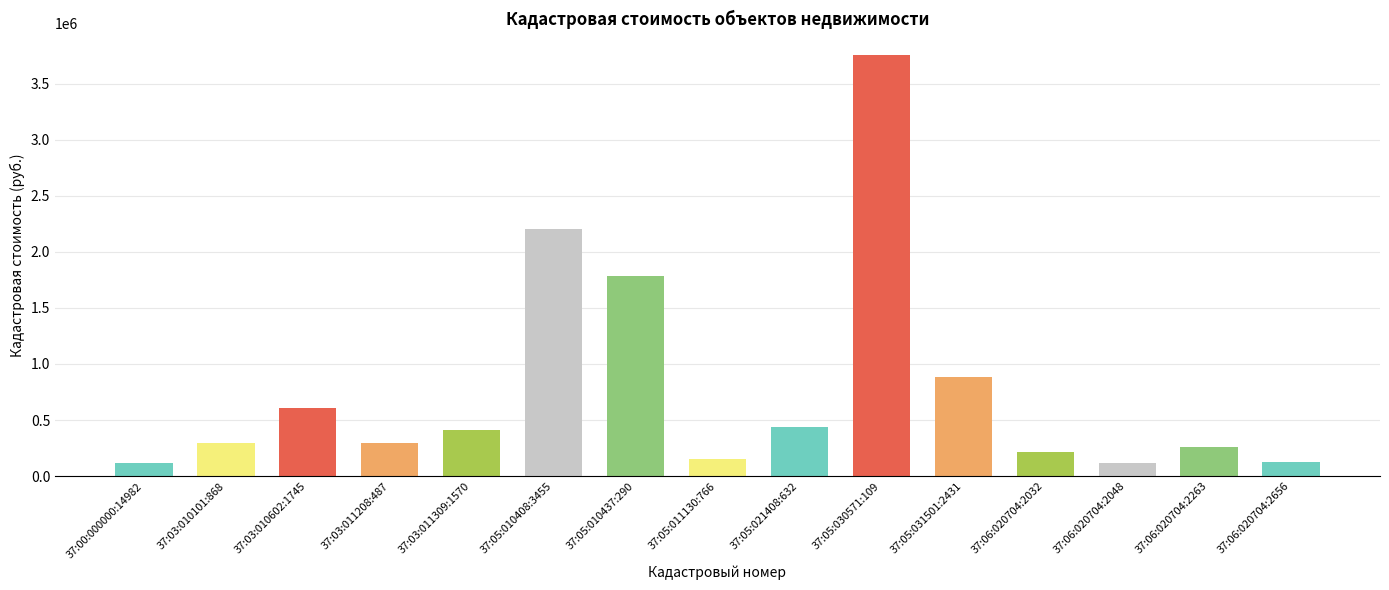

Is it true that the value at 37:05:031501:2431 is 242298.8?

False